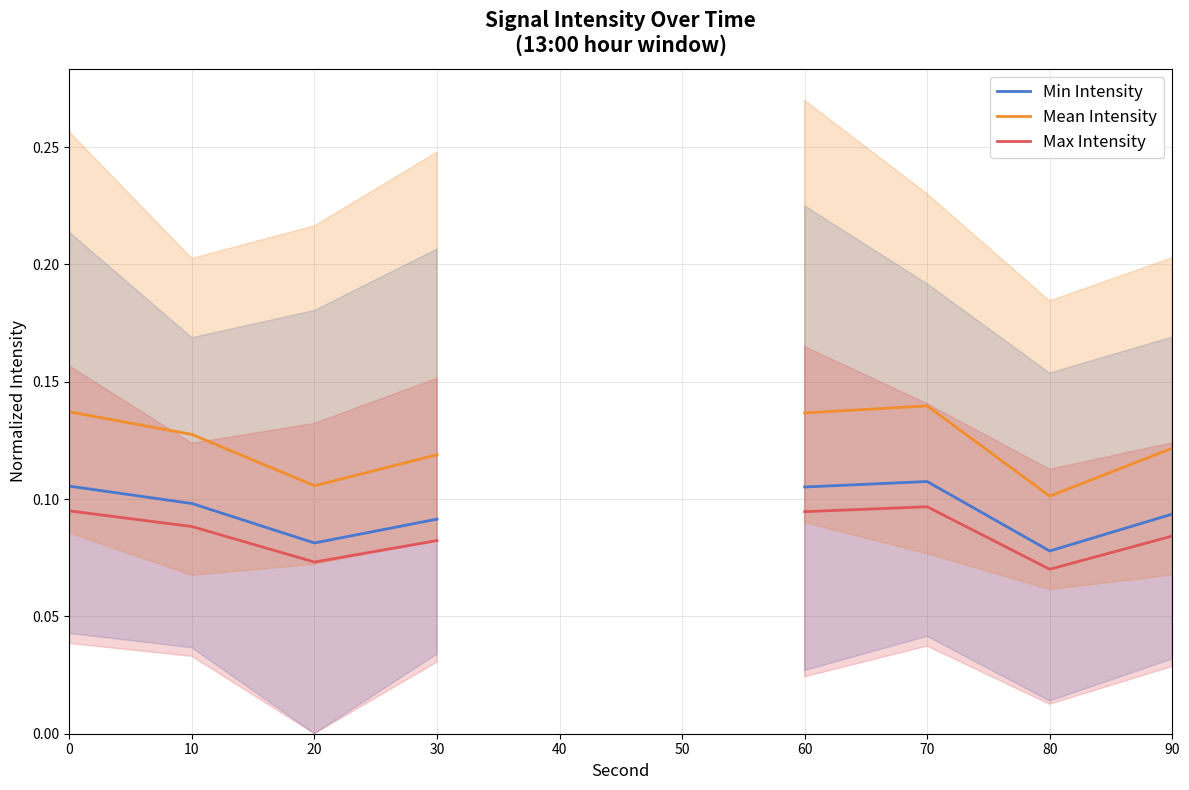

What is the total value across all series at 10?

0.3